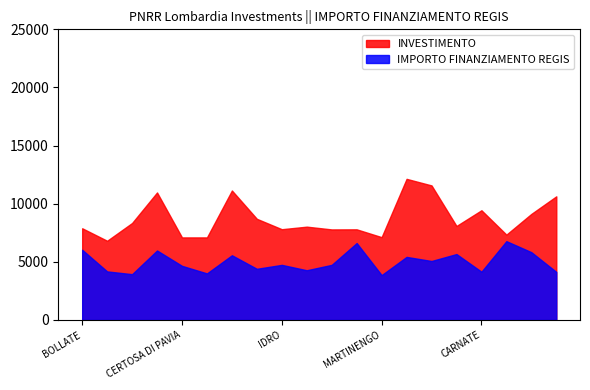

Rank the series by their average value, from lowest to highest.

IMPORTO FINANZIAMENTO REGIS, INVESTIMENTO